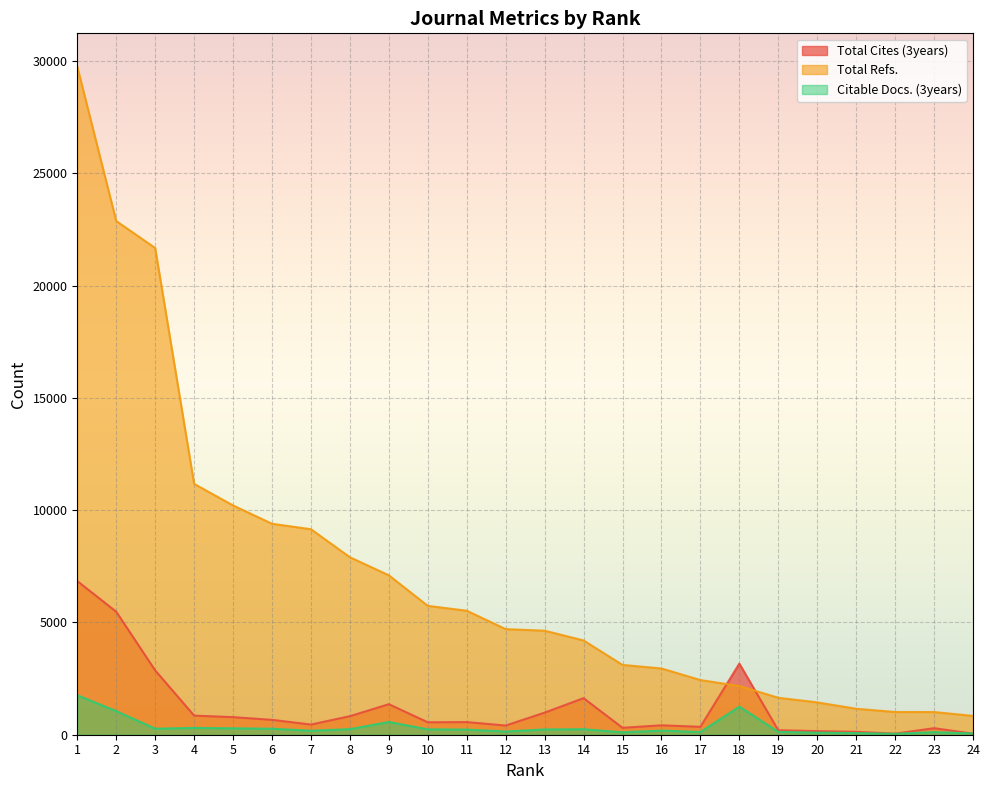

Rank the series at 5 from highest to lowest value.

Total Refs., Total Cites (3years), Citable Docs. (3years)